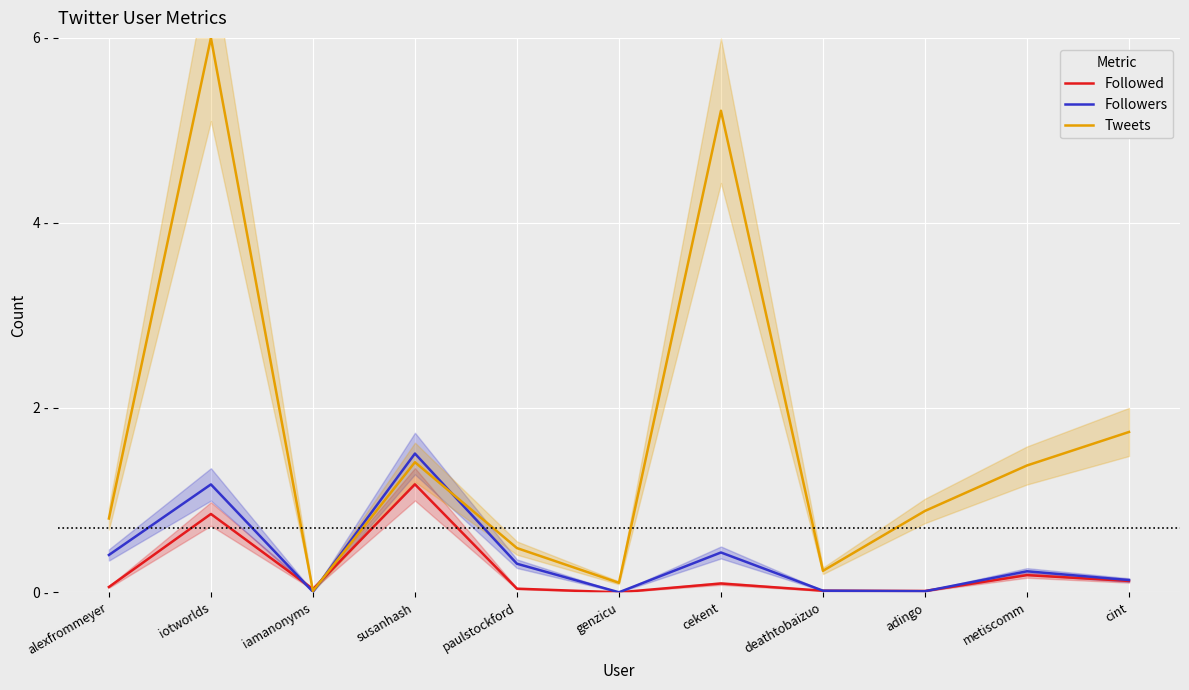

What is the maximum value shown in the chart?

6.0